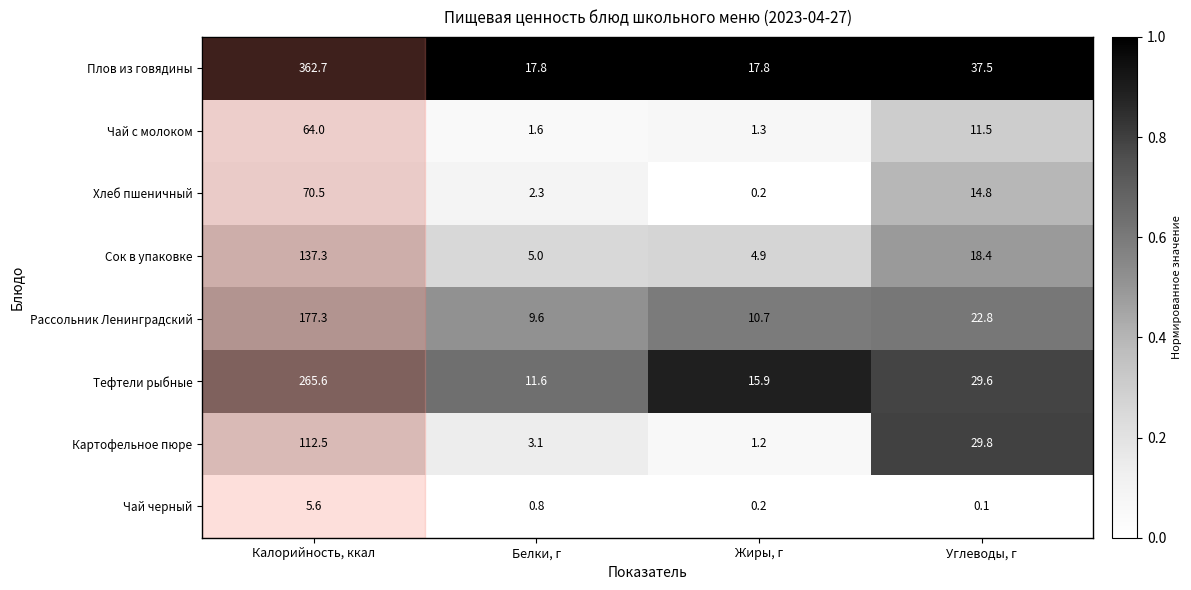

At which label does Хлеб пшеничный first exceed 14?

Калорийность, ккал